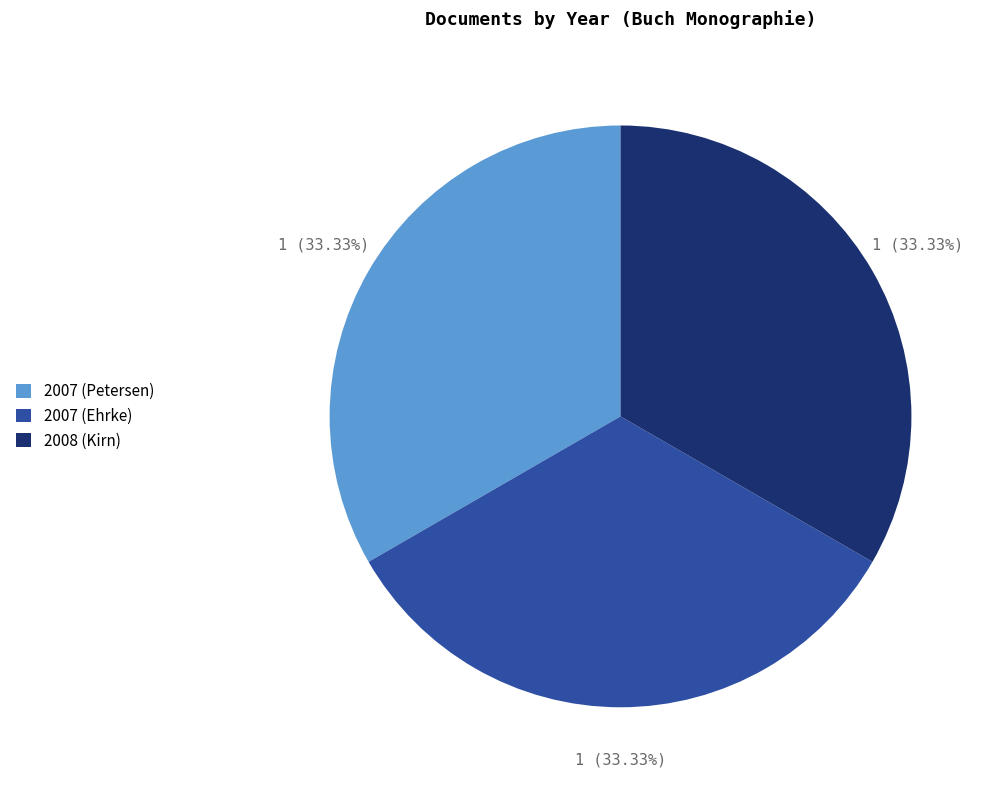

Is there any slice that represents more than half of the pie?

No